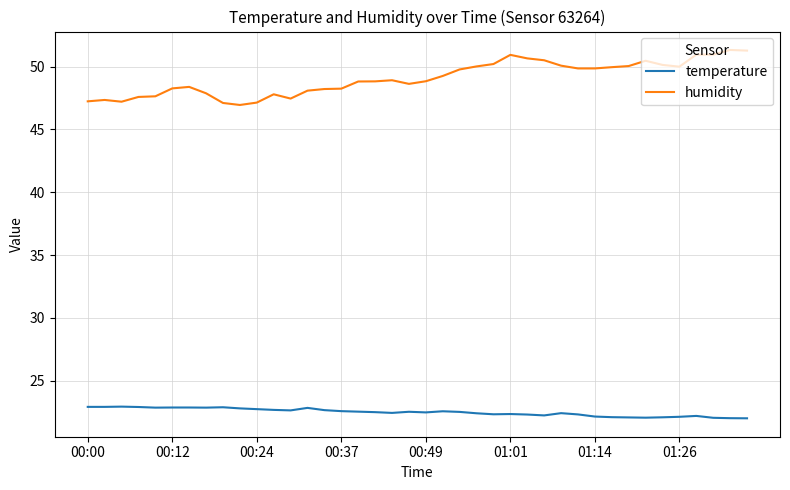

Rank the series by their average value, from highest to lowest.

humidity, temperature